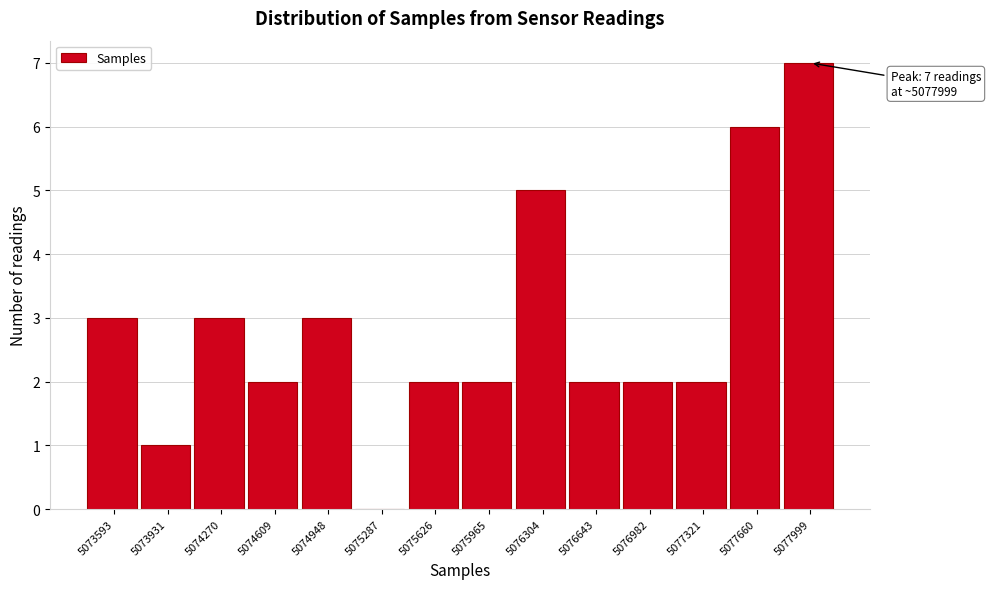

Reading left to right, transcribe all the data shown in this chart.

5073593=3	5073931=1	5074270=3	5074609=2	5074948=3	5075287=0	5075626=2	5075965=2	5076304=5	5076643=2	5076982=2	5077321=2	5077660=6	5077999=7